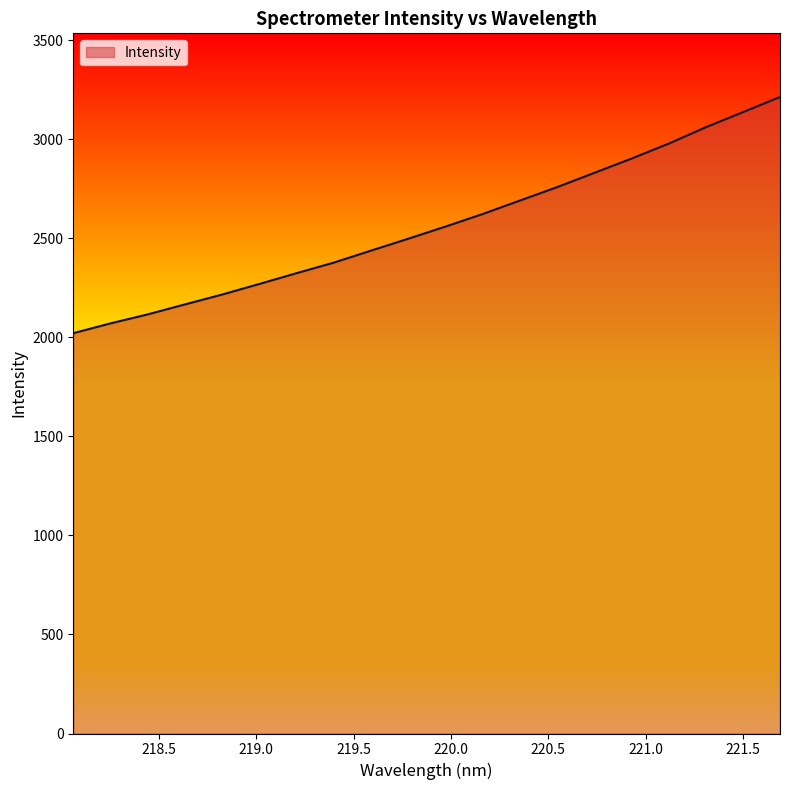

What is the minimum value shown in the chart?

2021.0